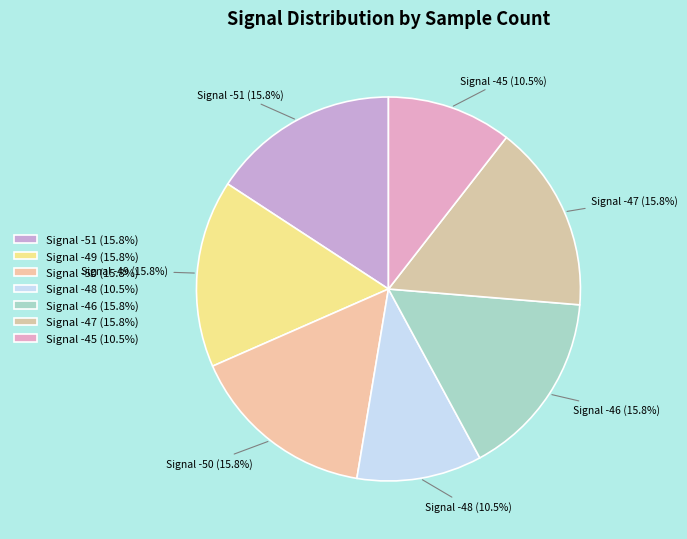

Is there a majority slice in this chart?

No